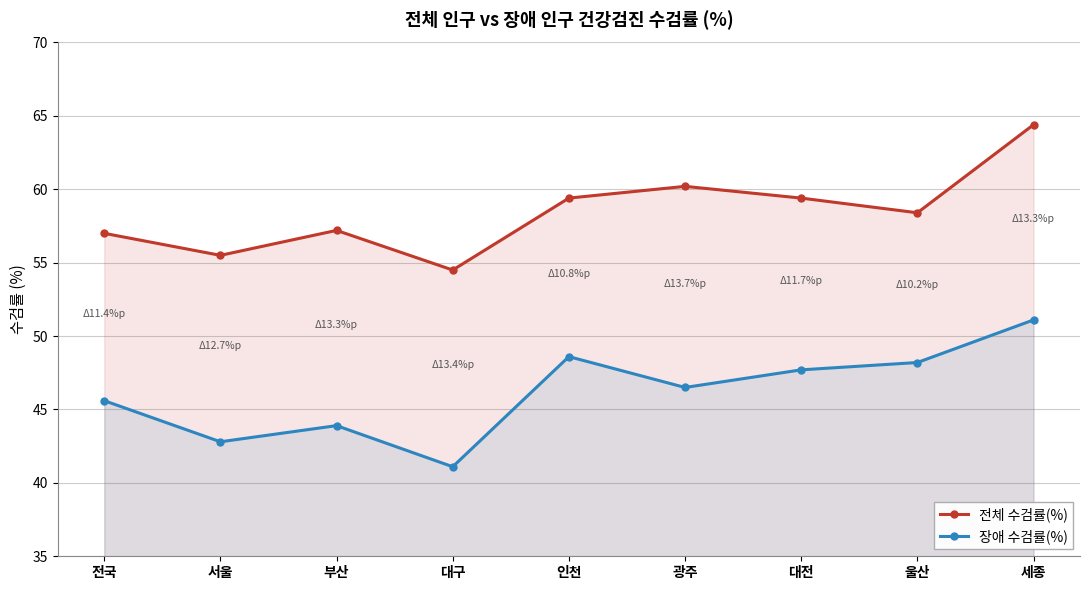

Rank the series by their average value, from lowest to highest.

장애 수검률(%), 전체 수검률(%)